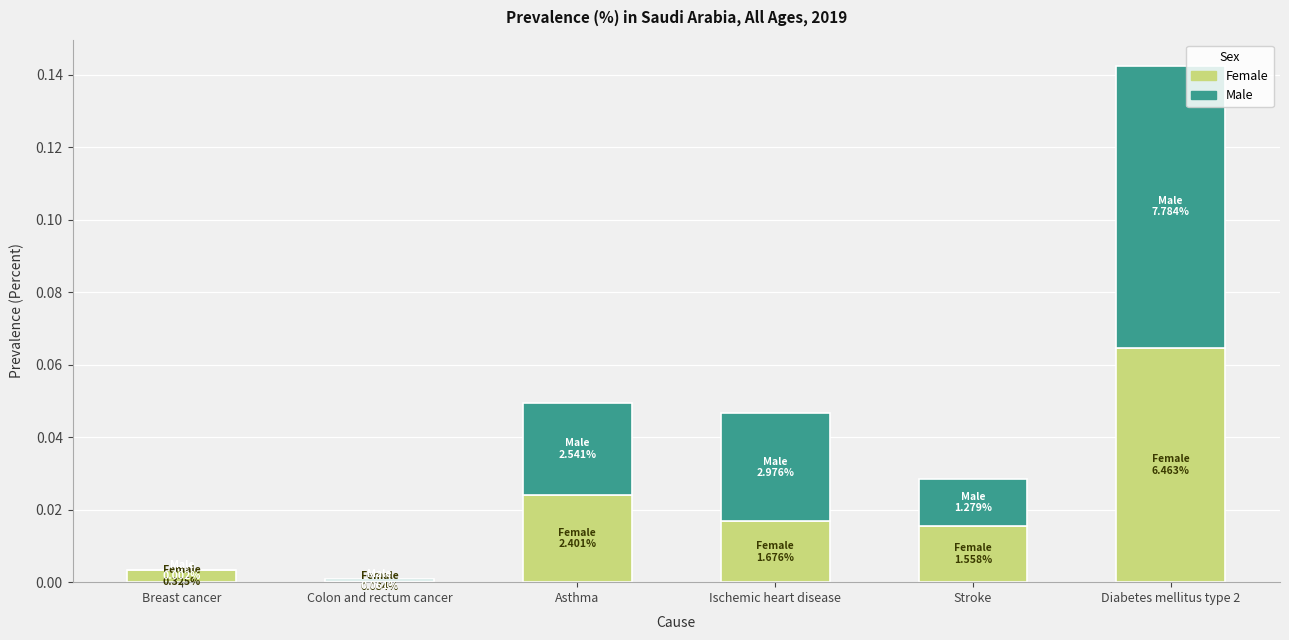

Which category has the highest value in the Female series?

Diabetes mellitus type 2